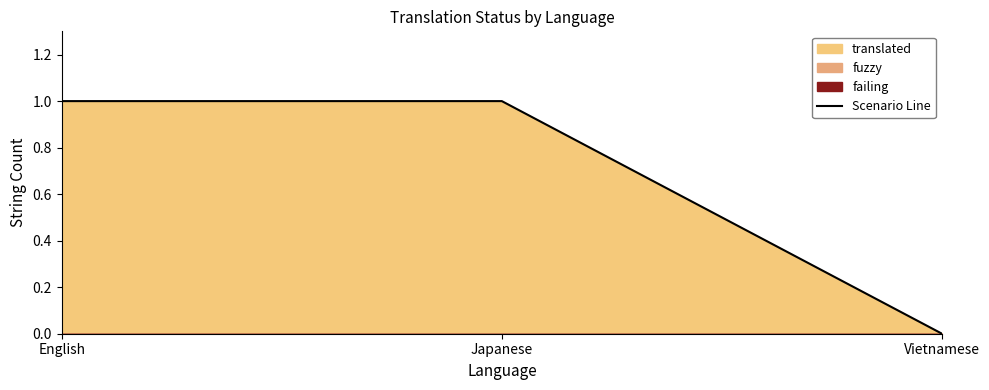

List the labels in order of value, smallest first.

Vietnamese, English, Japanese